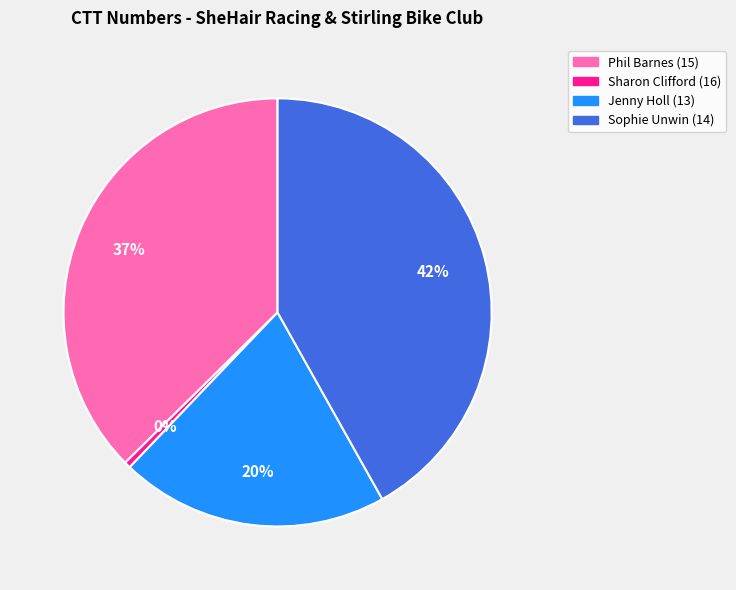

To the nearest percent, what is the combined percentage of Sophie Unwin (14) and Sharon Clifford (16)?

42%